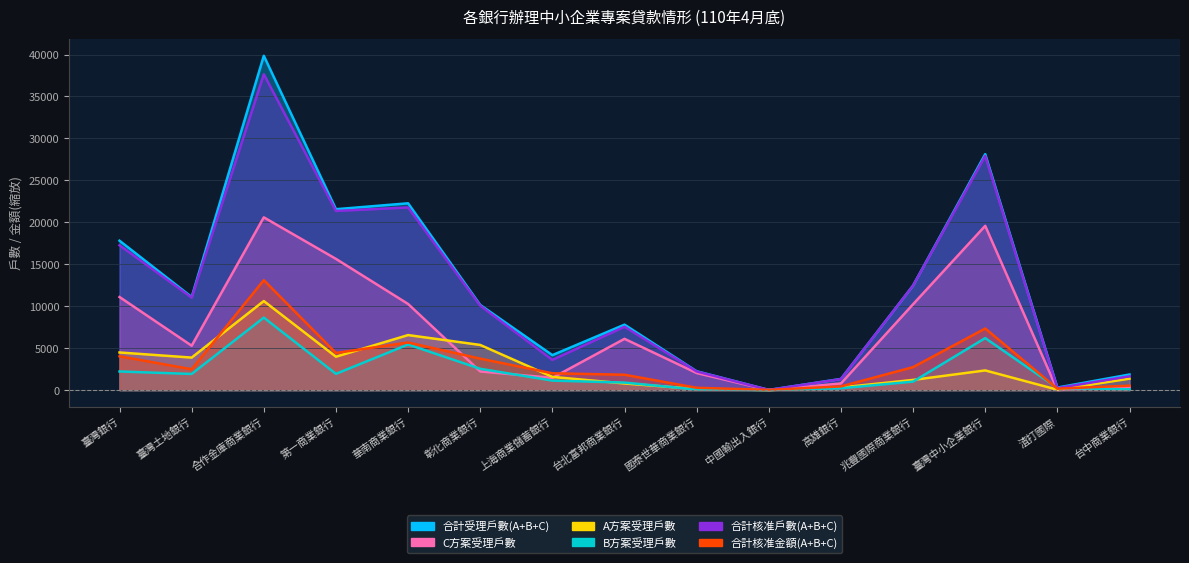

What value does the 合計受理戶數(A+B+C) series have at 第一商業銀行?

21562.0